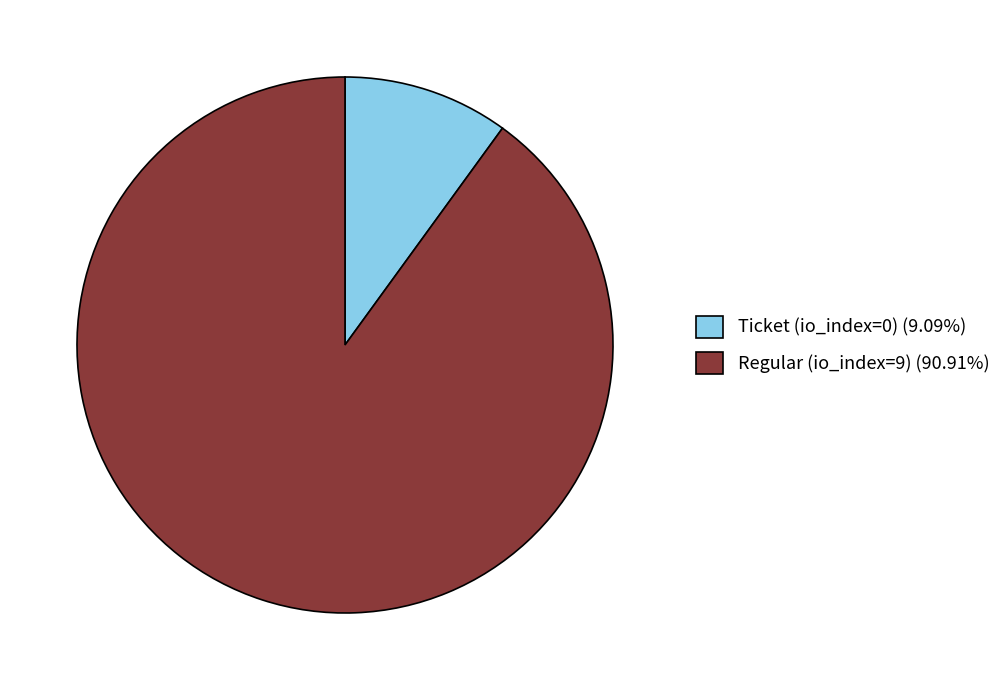

Combined, do Regular (io_index=9) (90.91%) and Ticket (io_index=0) (9.09%) account for over 50%?

Yes